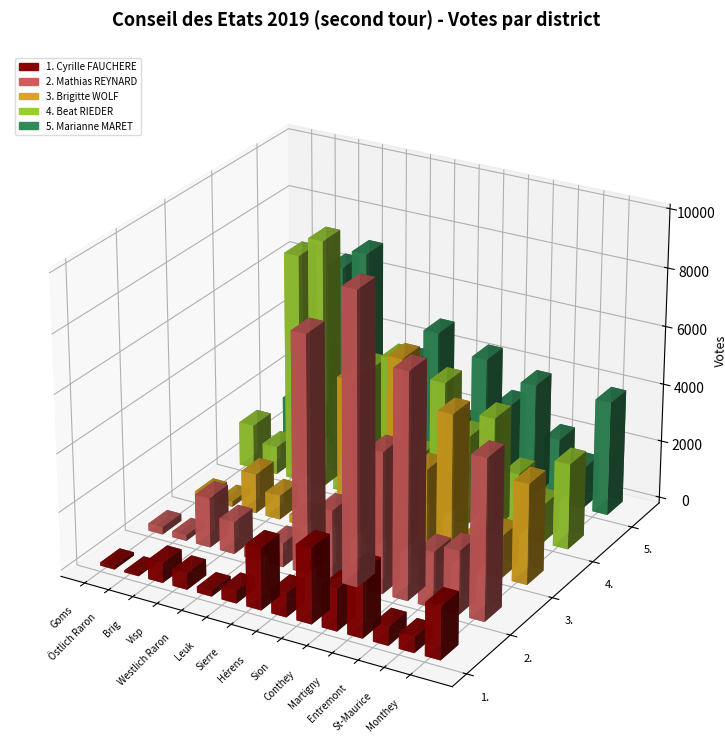

What is the average value of the 3. Brigitte WOLF series?

2244